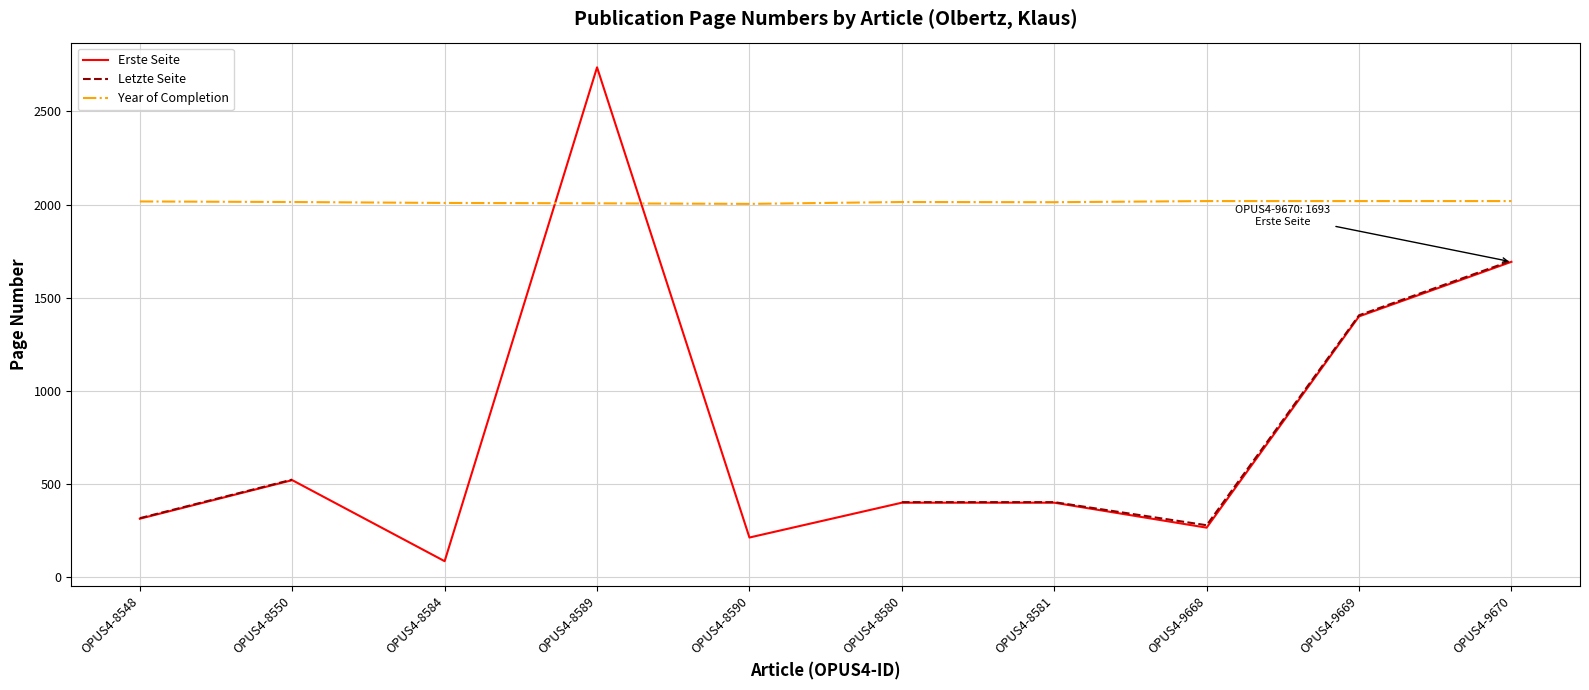

True or false: Year of Completion has more than 2 interior local peaks.

False